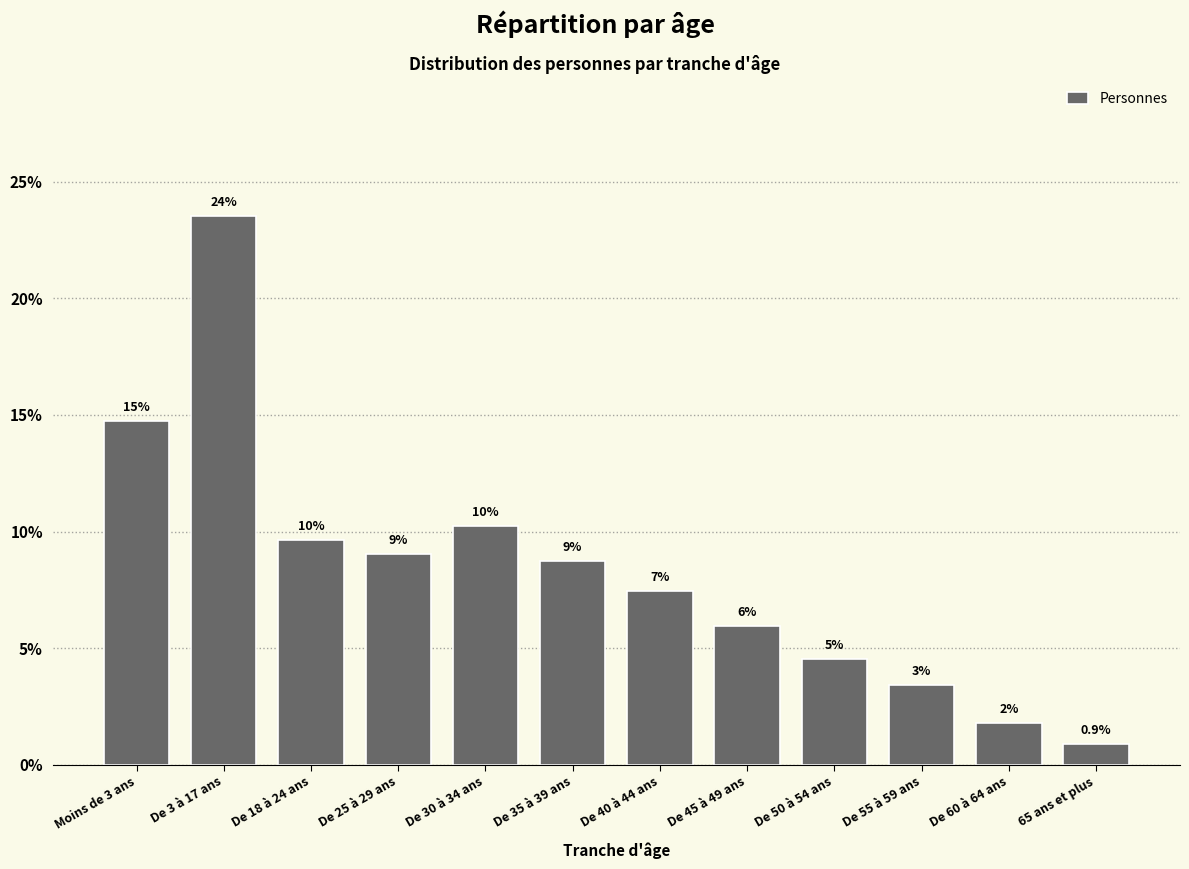

How many bars are there in total?

12